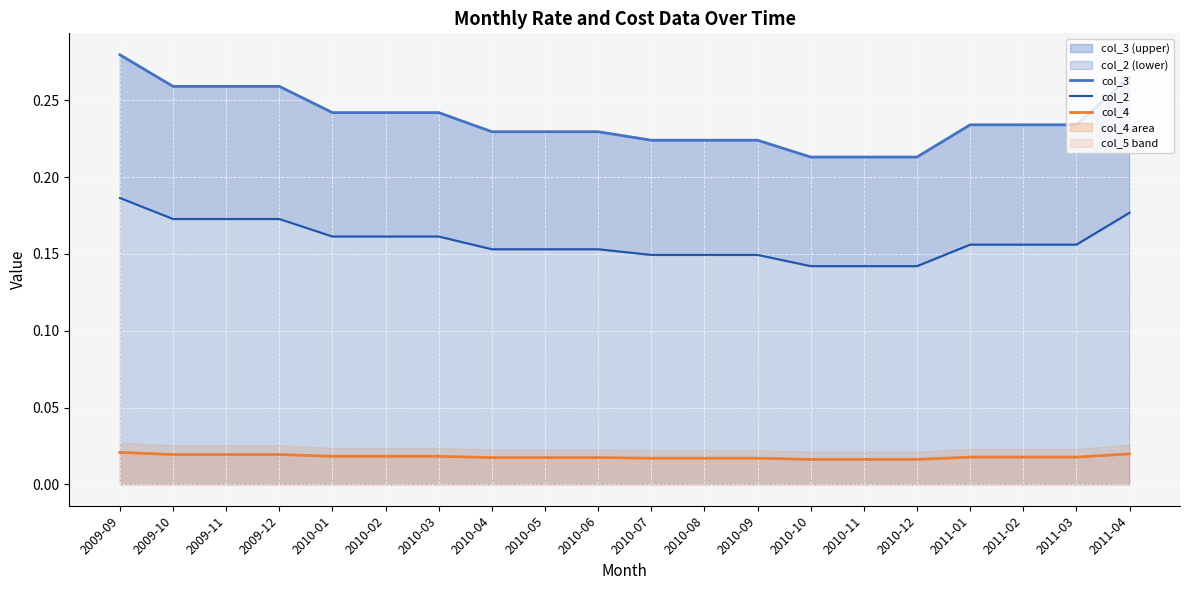

Reading left to right, list all the values displayed in this chart.

col_3: 0.3	0.3	0.3	0.3	0.2	0.2	0.2	0.2	0.2	0.2	0.2	0.2	0.2	0.2	0.2	0.2	0.2	0.2	0.2	0.3
col_2: 0.2	0.2	0.2	0.2	0.2	0.2	0.2	0.2	0.2	0.2	0.1	0.1	0.1	0.1	0.1	0.1	0.2	0.2	0.2	0.2
col_4: 0.0	0.0	0.0	0.0	0.0	0.0	0.0	0.0	0.0	0.0	0.0	0.0	0.0	0.0	0.0	0.0	0.0	0.0	0.0	0.0